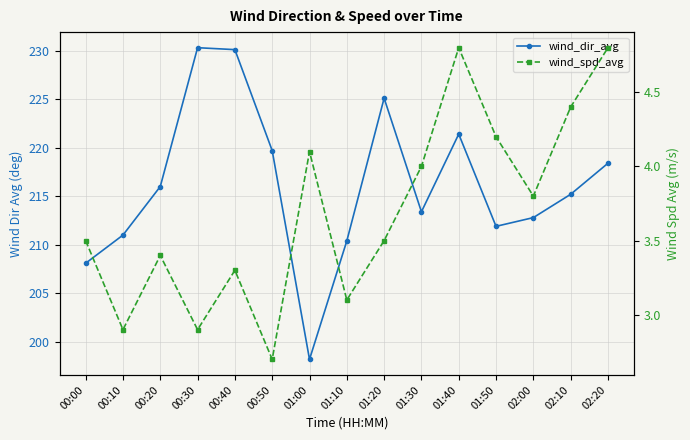

What is the label of the 7th point from the right?

01:20